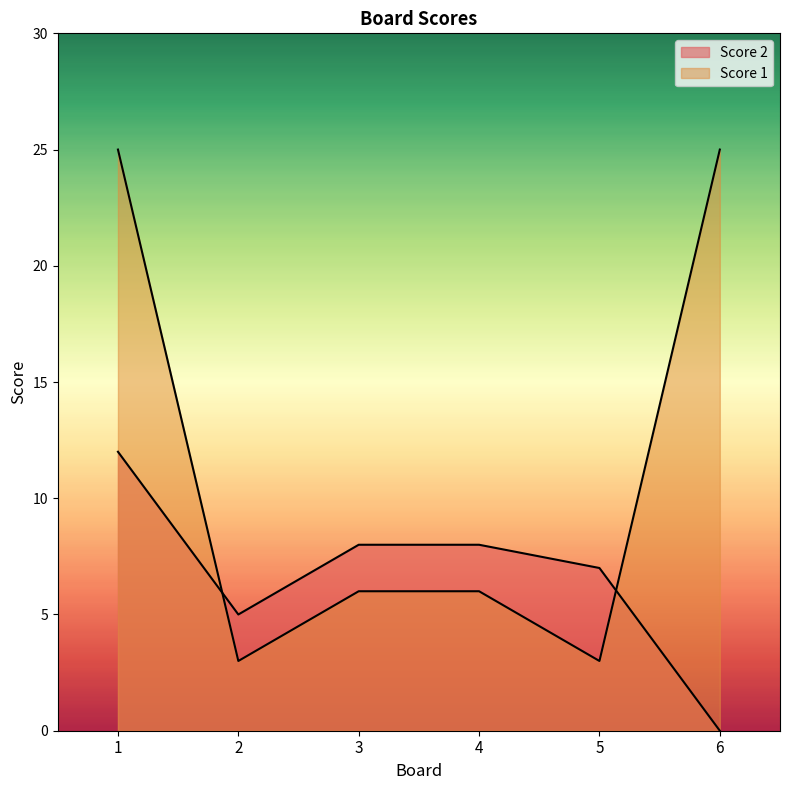

What is the difference between the second highest and minimum values in the Score 1 series?

22